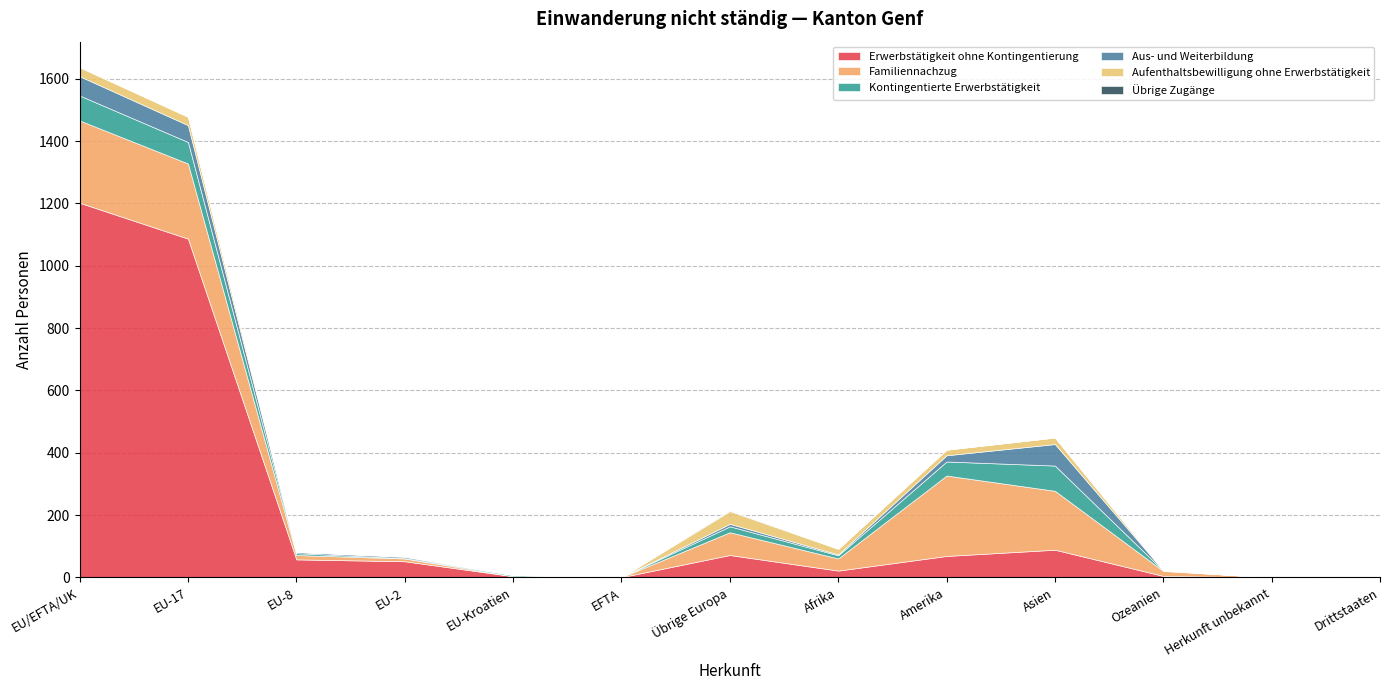

Is it true that Aus- und Weiterbildung equals 29 at EU-Kroatien?

False